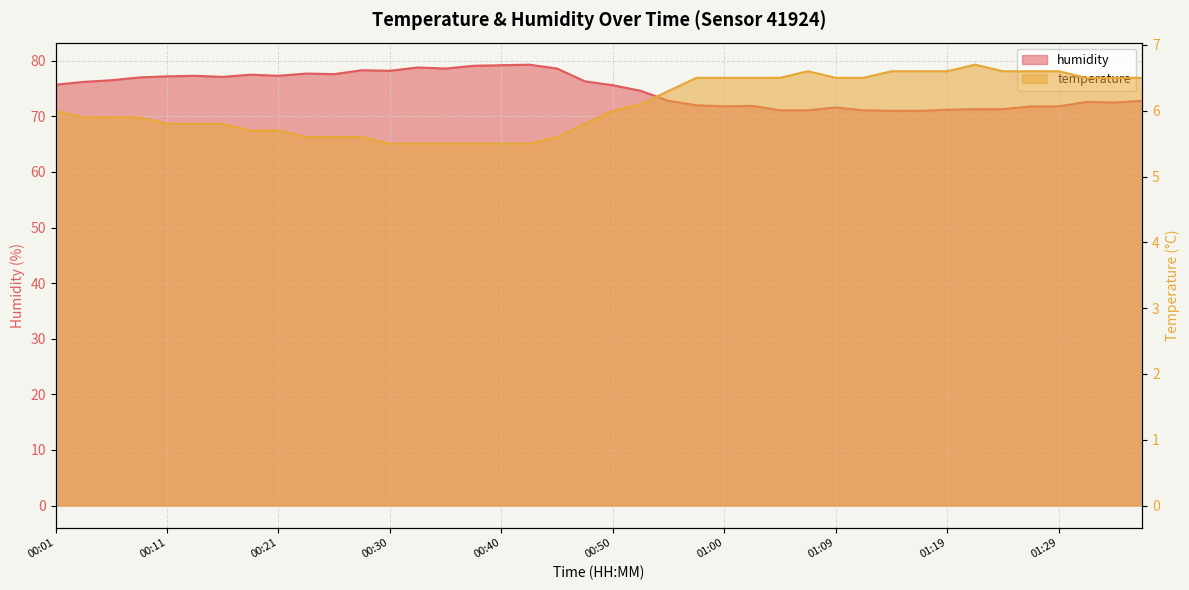

Reading left to right, extract all data points from this chart.

temperature: 00:01=6.0	00:04=5.9	00:06=5.9	00:09=5.9	00:11=5.8	00:13=5.8	00:16=5.8	00:18=5.7	00:21=5.7	00:23=5.6	00:26=5.6	00:28=5.6	00:30=5.5	00:33=5.5	00:35=5.5	00:38=5.5	00:40=5.5	00:43=5.5	00:45=5.6	00:47=5.8	00:50=6.0	00:52=6.1	00:55=6.3	00:57=6.5	01:00=6.5	01:02=6.5	01:04=6.5	01:07=6.6	01:09=6.5	01:12=6.5	01:14=6.6	01:17=6.6	01:19=6.6	01:21=6.7	01:24=6.6	01:26=6.6	01:29=6.6	01:31=6.5	01:34=6.5	01:36=6.5
humidity: 00:01=75.7	00:04=76.2	00:06=76.5	00:09=77.0	00:11=77.2	00:13=77.3	00:16=77.1	00:18=77.5	00:21=77.3	00:23=77.7	00:26=77.6	00:28=78.3	00:30=78.2	00:33=78.8	00:35=78.6	00:38=79.1	00:40=79.2	00:43=79.3	00:45=78.6	00:47=76.3	00:50=75.6	00:52=74.6	00:55=72.8	00:57=72.0	01:00=71.8	01:02=71.9	01:04=71.1	01:07=71.1	01:09=71.6	01:12=71.1	01:14=71.0	01:17=71.0	01:19=71.2	01:21=71.3	01:24=71.3	01:26=71.8	01:29=71.8	01:31=72.6	01:34=72.5	01:36=72.8